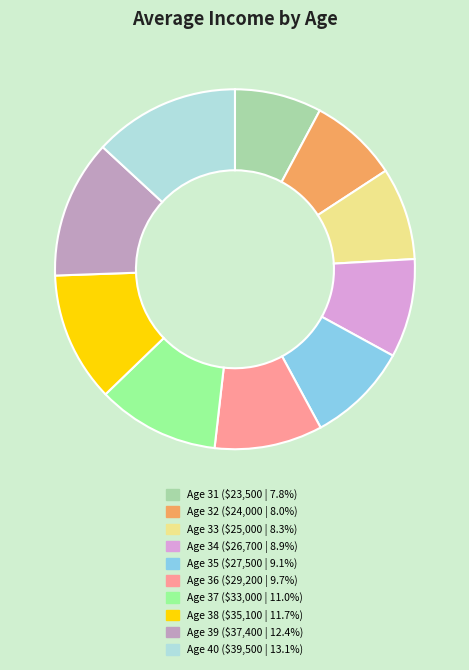

Does any single category account for the majority?

No